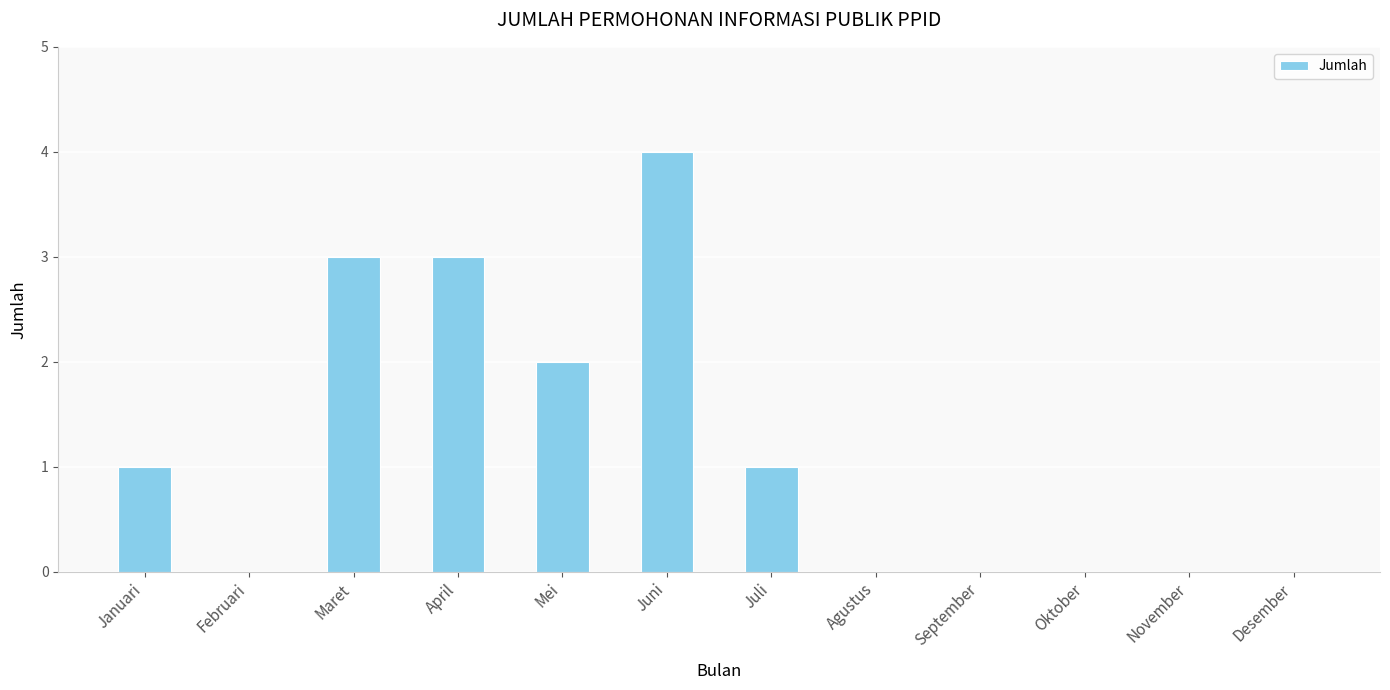

Is it true that the value at Desember is 0?

True